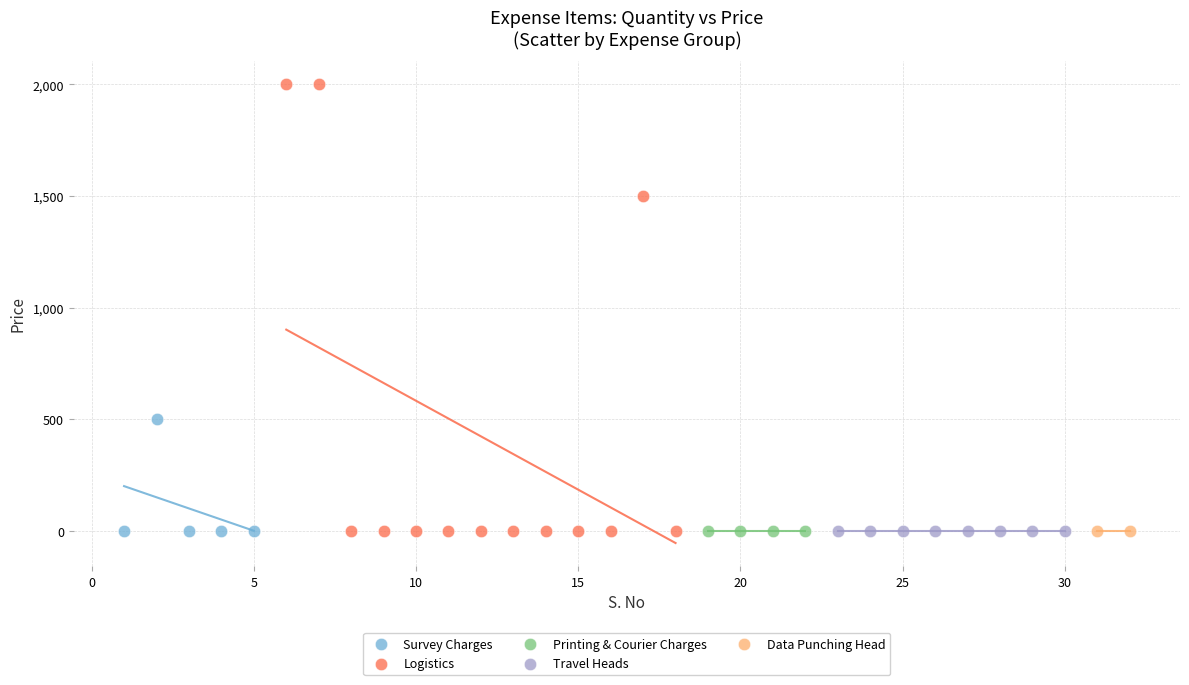

What are all the series names shown in the legend?

Survey Charges, Logistics, Printing & Courier Charges, Travel Heads, Data Punching Head